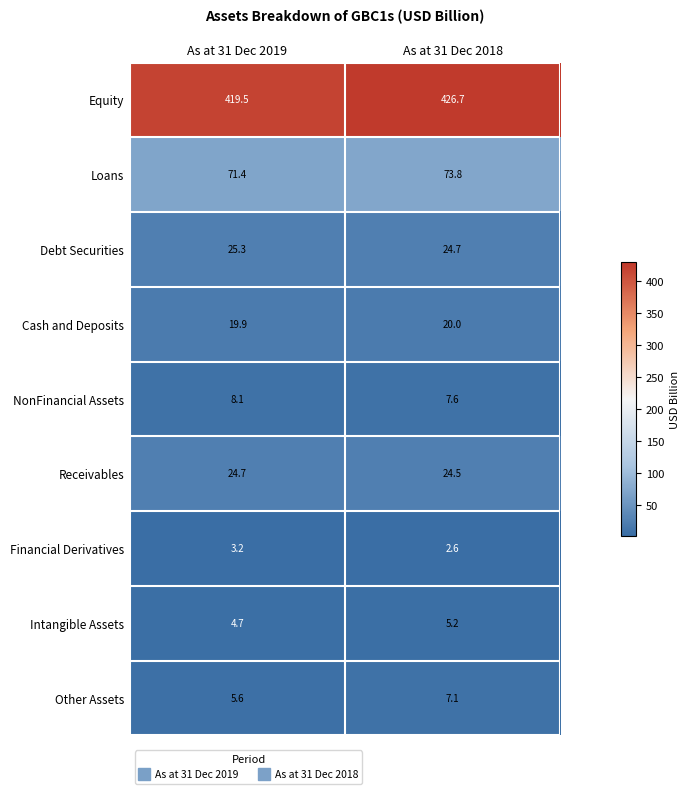

What is the average value of the Loans series?

72.6